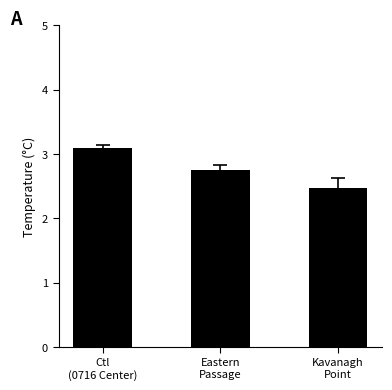

Between Eastern
Passage and Kavanagh
Point, which is larger?

Eastern
Passage